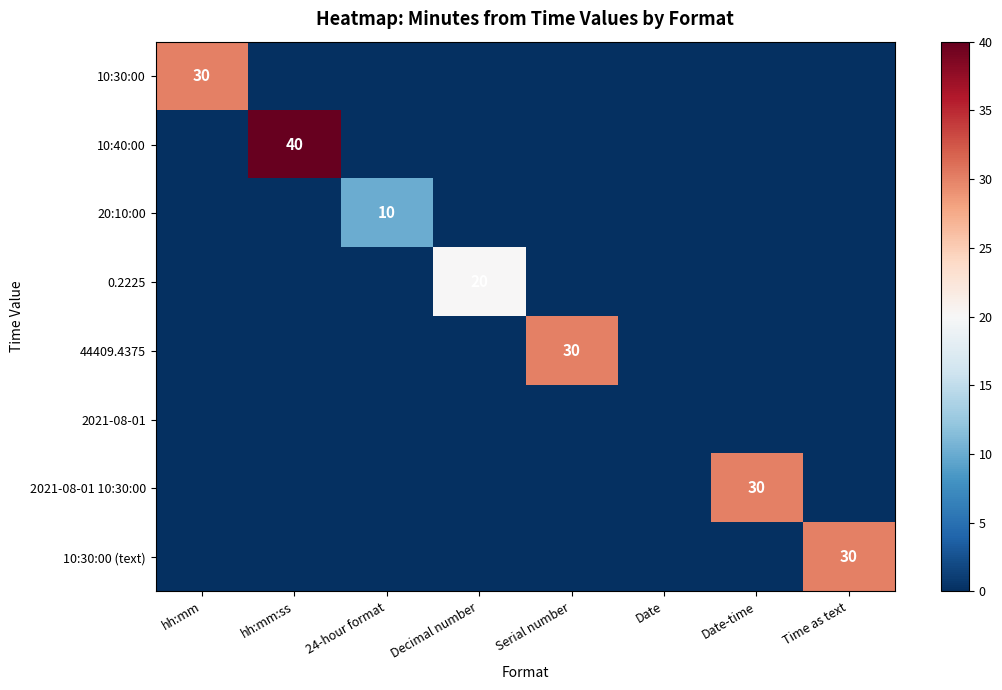

True or false: 44409.4375 has a value of 30 at Serial number.

True